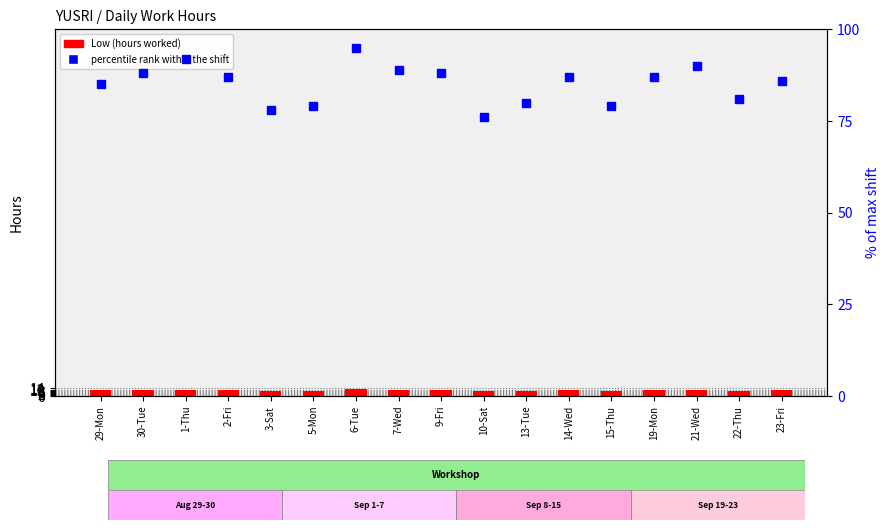

Reading left to right, list all the values displayed in this chart.

Low (hours worked): 29-Mon=11.0	30-Tue=11.2	1-Thu=11.5	2-Fri=11.2	3-Sat=9.8	5-Mon=9.8	6-Tue=12.3	7-Wed=11.3	9-Fri=11.3	10-Sat=9.4	13-Tue=9.9	14-Wed=11.1	15-Thu=9.9	19-Mon=11.2	21-Wed=11.4	22-Thu=10.0	23-Fri=11.1
percentile rank within the shift: 29-Mon=85.0	30-Tue=88.0	1-Thu=92.0	2-Fri=87.0	3-Sat=78.0	5-Mon=79.0	6-Tue=95.0	7-Wed=89.0	9-Fri=88.0	10-Sat=76.0	13-Tue=80.0	14-Wed=87.0	15-Thu=79.0	19-Mon=87.0	21-Wed=90.0	22-Thu=81.0	23-Fri=86.0